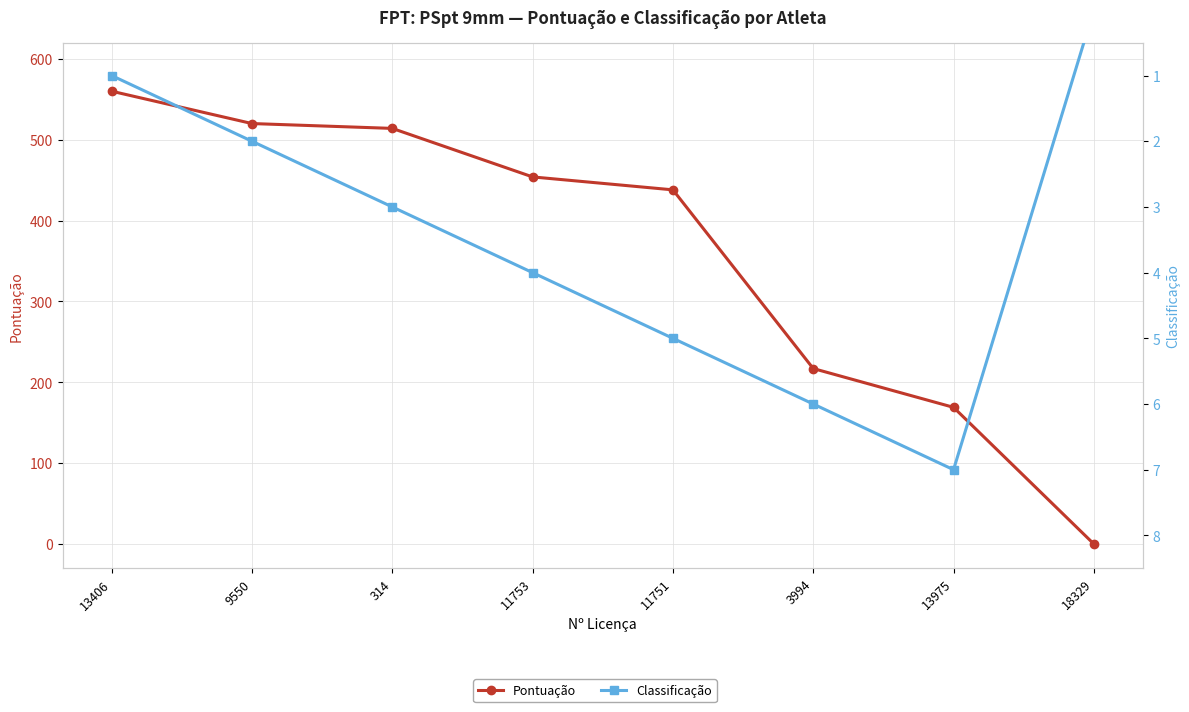

What is the difference between the maximum and second lowest values in the Classificação series?

6